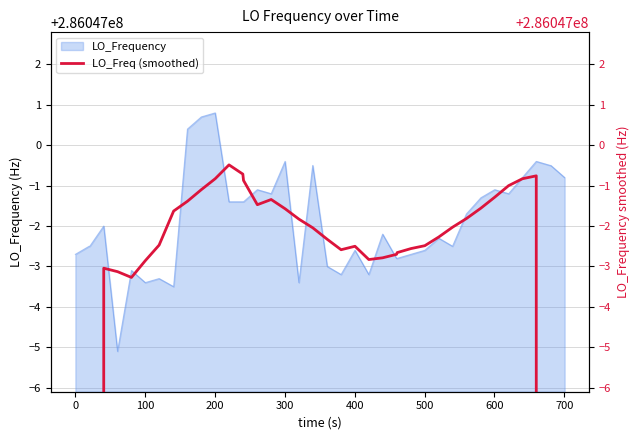

The chart shows a value of 438350976.5 at 30. True or false?

False